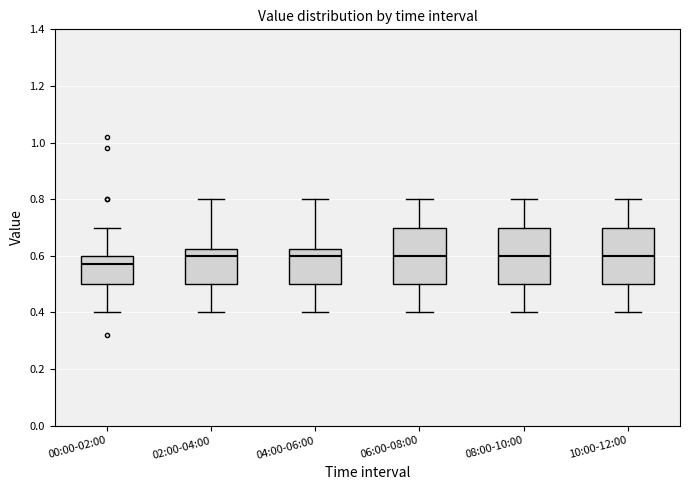

Reading left to right, transcribe this box plot: for each box, give where its median line is, the range the box spans, and where its two whiskers end, as read against the y-axis. The values are not printed on the chart, so give them approximately, as read against the axis.

00:00-02:00: median 0.58, box 0.50 to 0.60, whiskers 0.40 to 0.70
02:00-04:00: median 0.60, box 0.50 to 0.62, whiskers 0.40 to 0.80
04:00-06:00: median 0.60, box 0.50 to 0.62, whiskers 0.40 to 0.80
06:00-08:00: median 0.60, box 0.50 to 0.70, whiskers 0.40 to 0.80
08:00-10:00: median 0.60, box 0.50 to 0.70, whiskers 0.40 to 0.80
10:00-12:00: median 0.60, box 0.50 to 0.70, whiskers 0.40 to 0.80